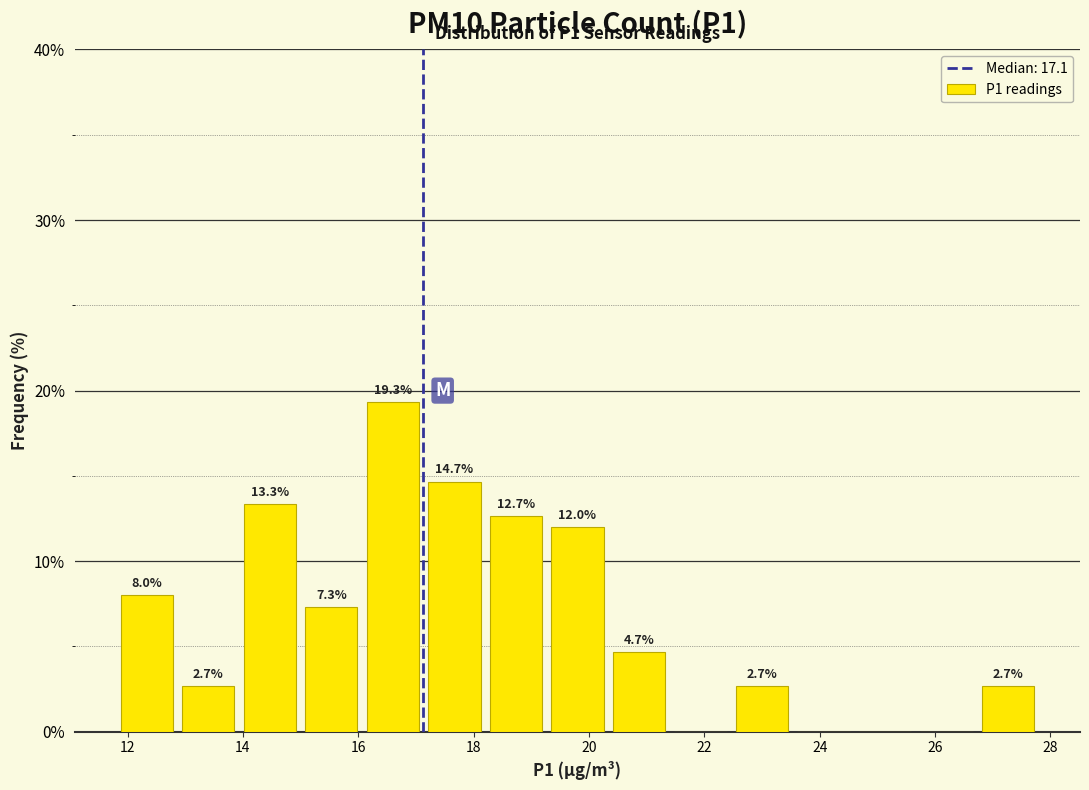

Over which range of the x-axis is the bar tallest?

16.0 to 17.2